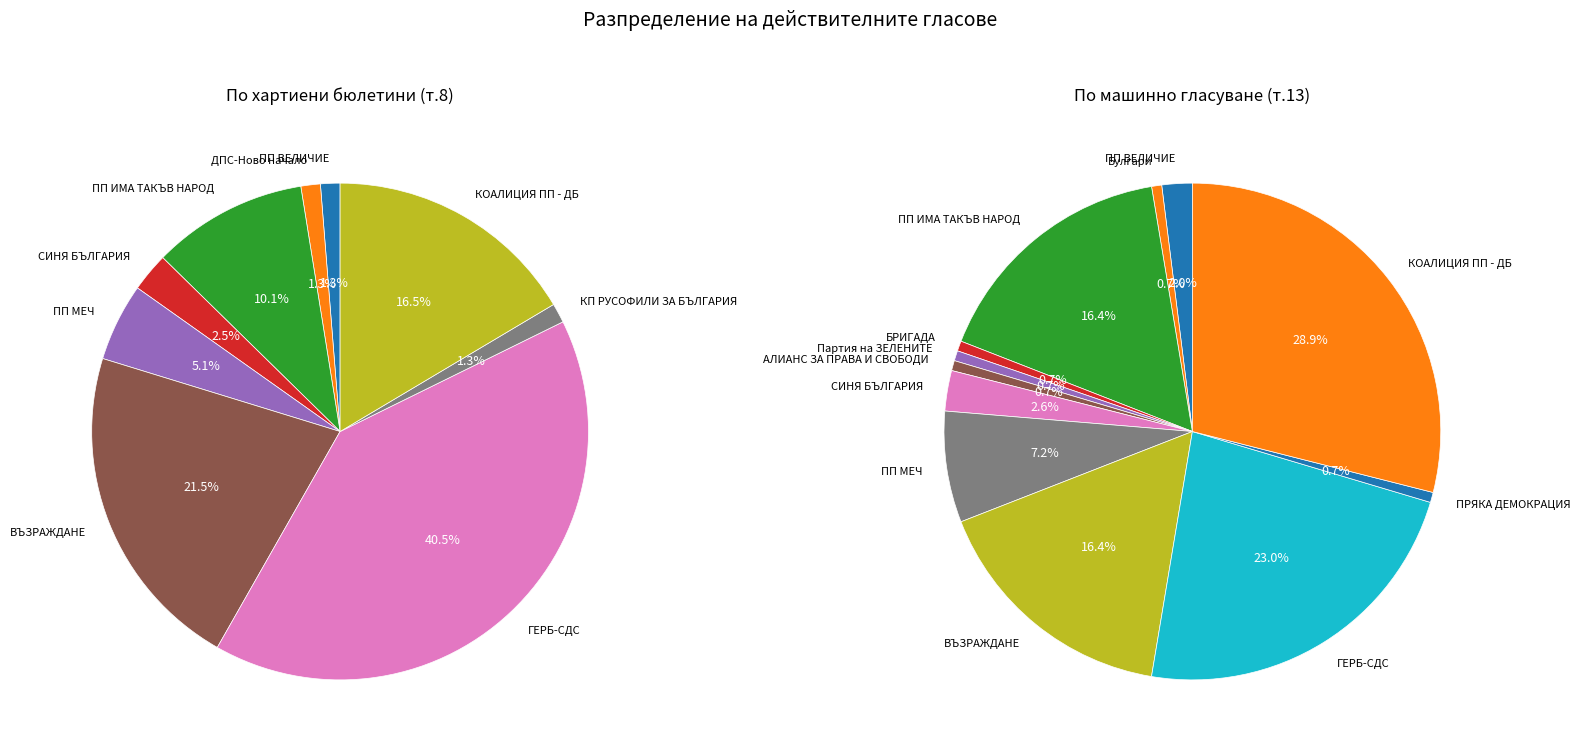

True or false: Партия на ЗЕЛЕНИТЕ accounts for 1% of the total.

False